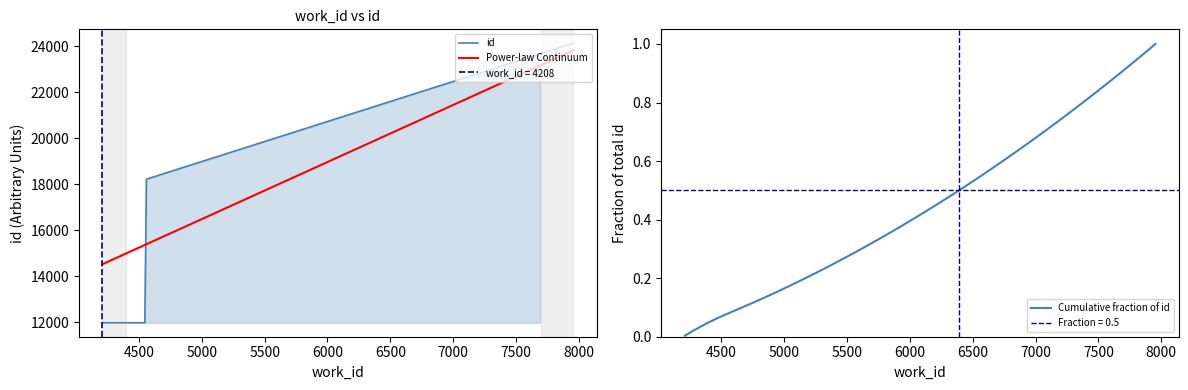

Which label corresponds to the largest value in the chart?

7954